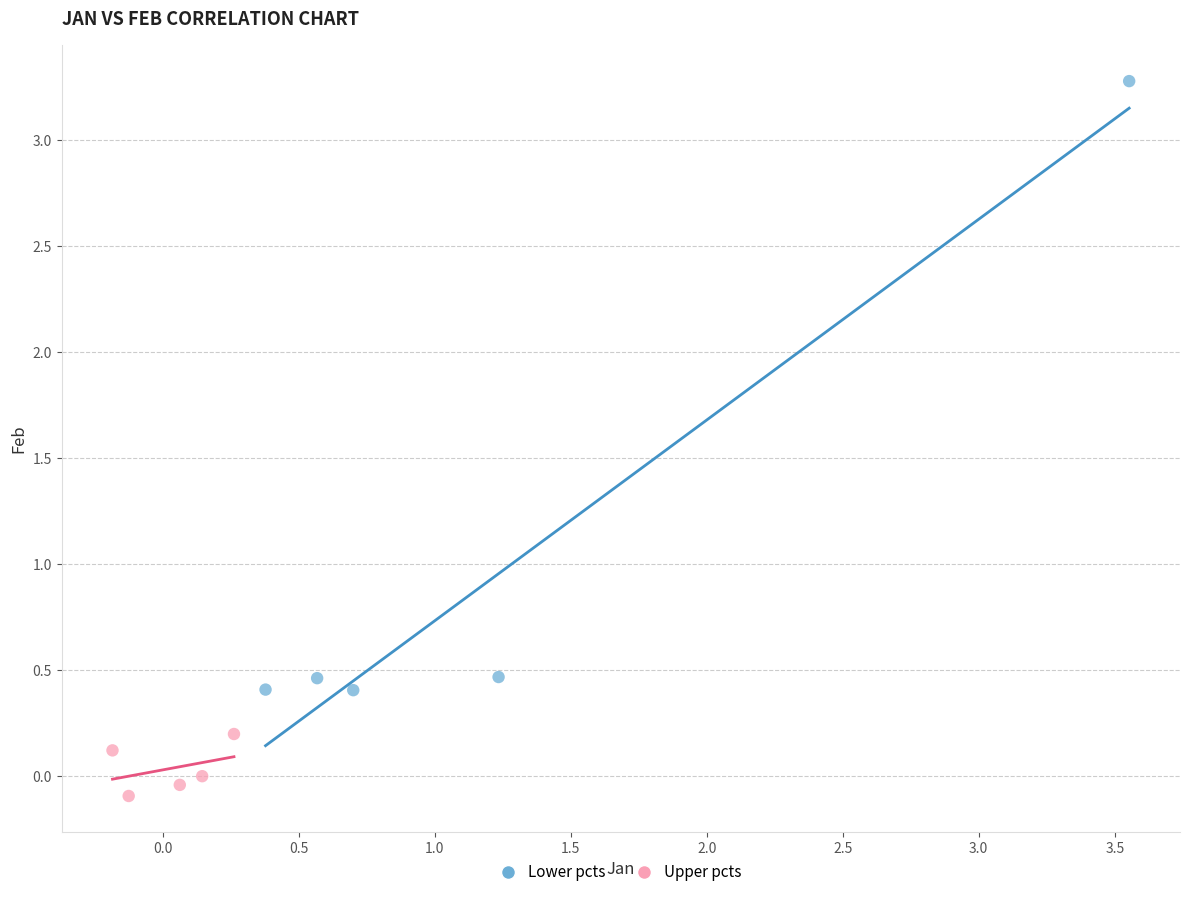

Which series reaches the minimum Y coordinate?

Upper pcts